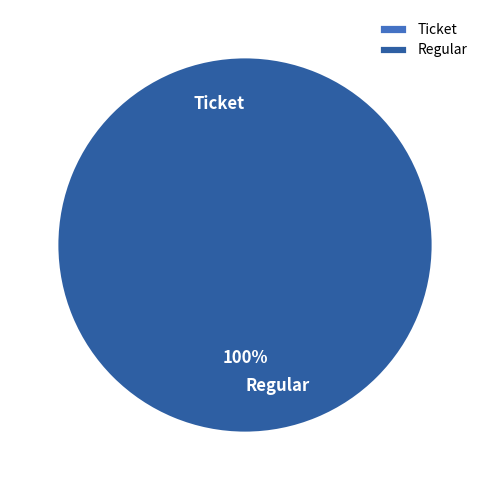

The Ticket slice represents 0% of the pie. True or false?

True